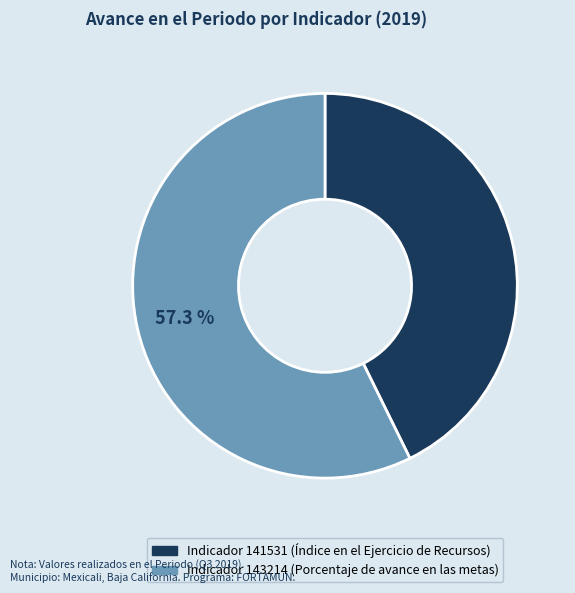

Is there any slice that represents more than half of the pie?

Yes